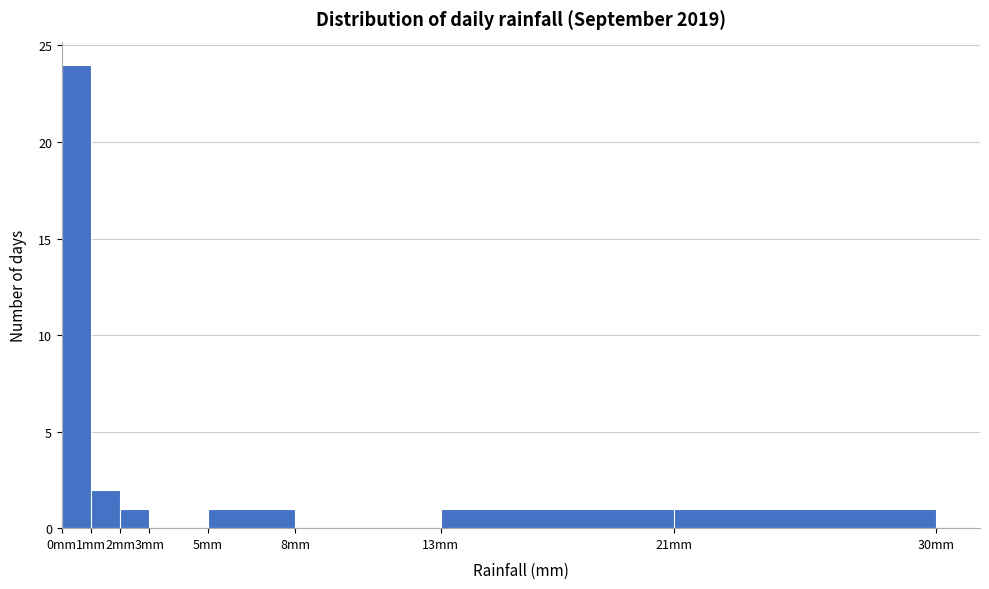

What is the height of the bar covering 5 to 8 on the x-axis? The values are not printed on the chart, so give them approximately, as read against the axis.

1